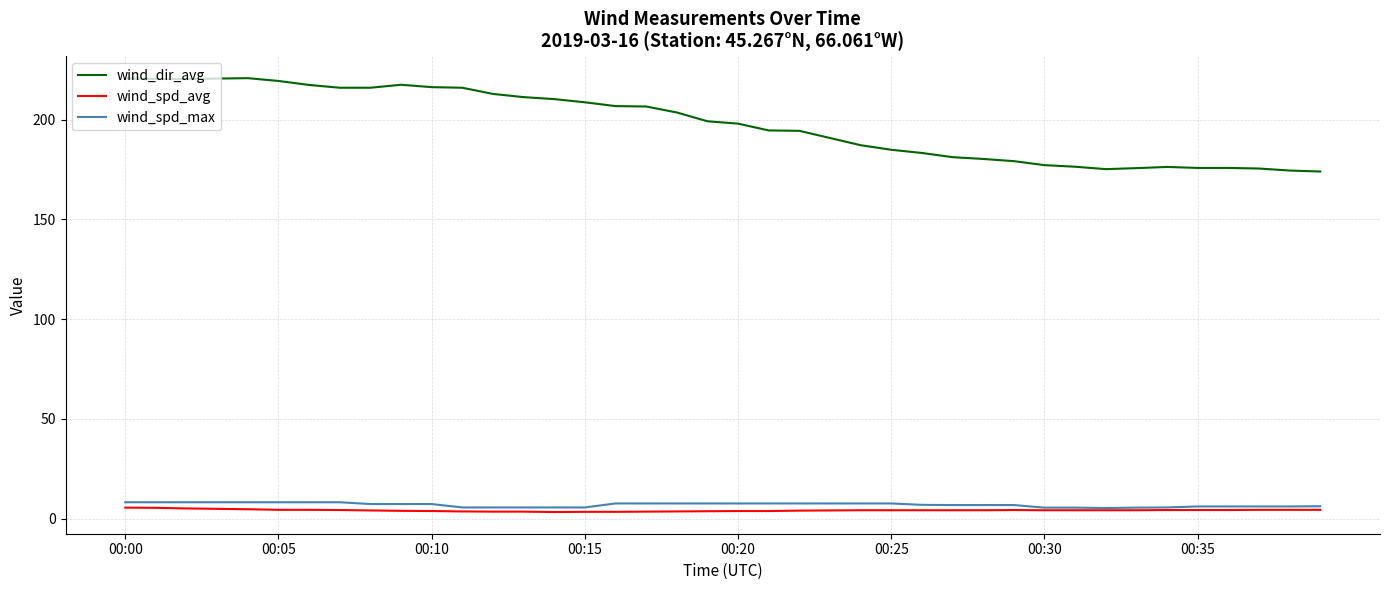

Which series has the largest range (max minus min)?

wind_dir_avg